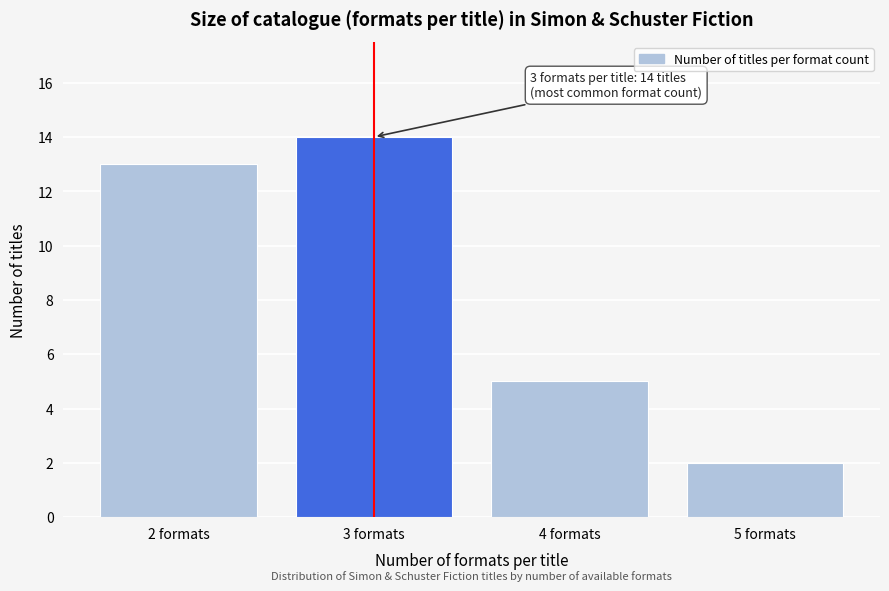

Reading left to right, transcribe all the data shown in this chart.

2 formats=13	3 formats=14	4 formats=5	5 formats=2